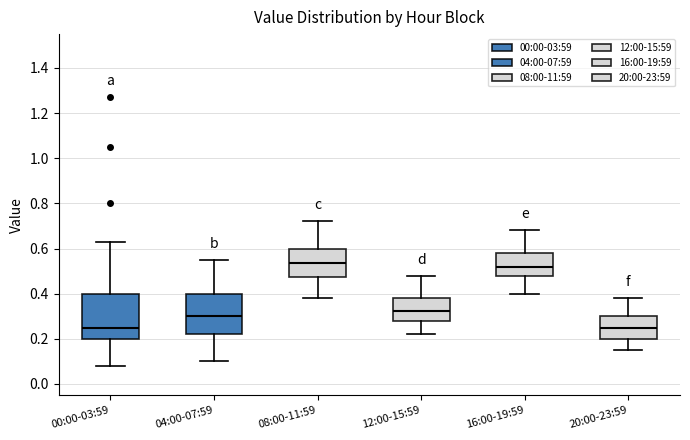

Reading left to right, transcribe this box plot: for each box, give where its median line is, the range the box spans, and where its two whiskers end, as read against the y-axis. The values are not printed on the chart, so give them approximately, as read against the axis.

00:00-03:59: median 0.26, box 0.20 to 0.40, whiskers 0.08 to 0.64
04:00-07:59: median 0.30, box 0.22 to 0.40, whiskers 0.10 to 0.56
08:00-11:59: median 0.54, box 0.48 to 0.60, whiskers 0.38 to 0.72
12:00-15:59: median 0.32, box 0.28 to 0.38, whiskers 0.22 to 0.48
16:00-19:59: median 0.52, box 0.48 to 0.58, whiskers 0.40 to 0.68
20:00-23:59: median 0.26, box 0.20 to 0.30, whiskers 0.16 to 0.38